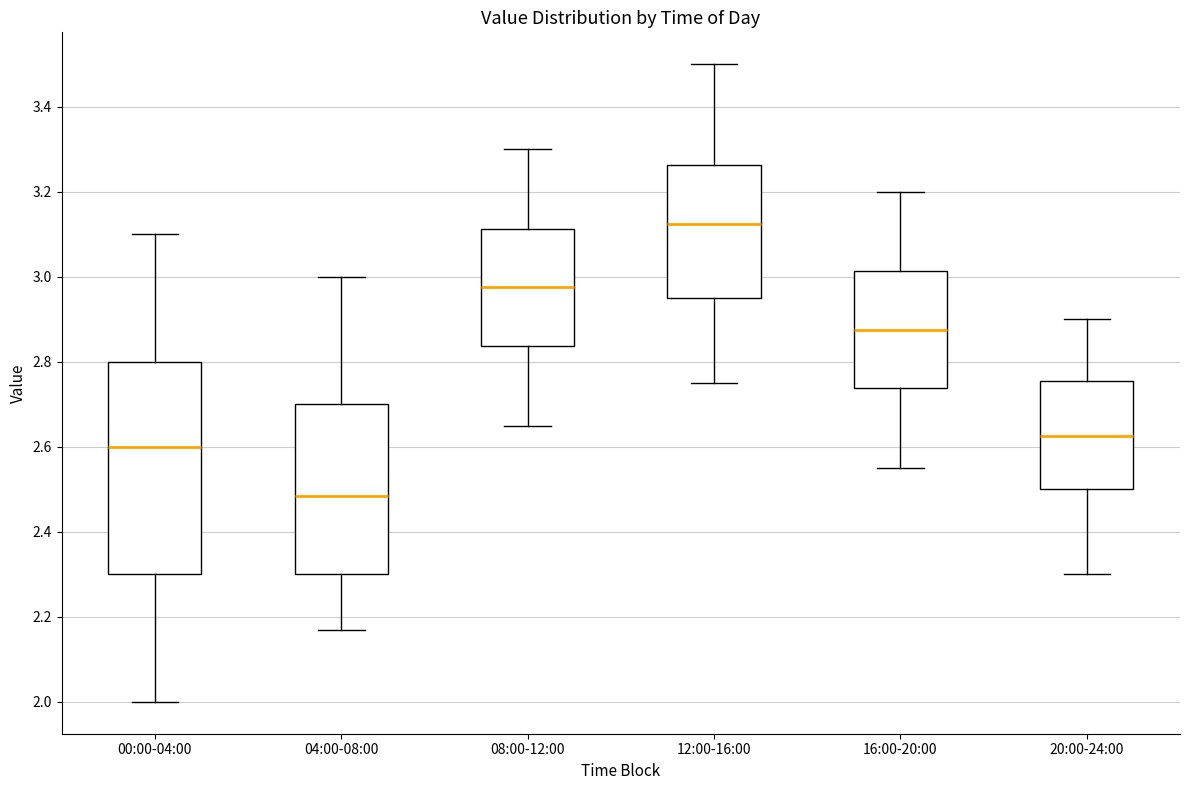

Which box has the lowest median line?

04:00-08:00